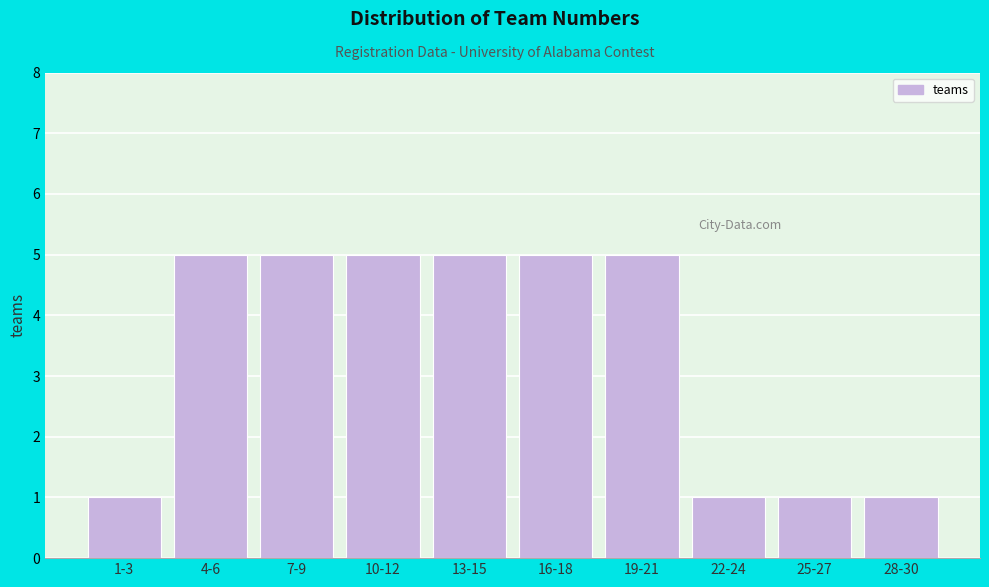

Reading left to right, what are all the values shown in this chart?

1	5	5	5	5	5	5	1	1	1